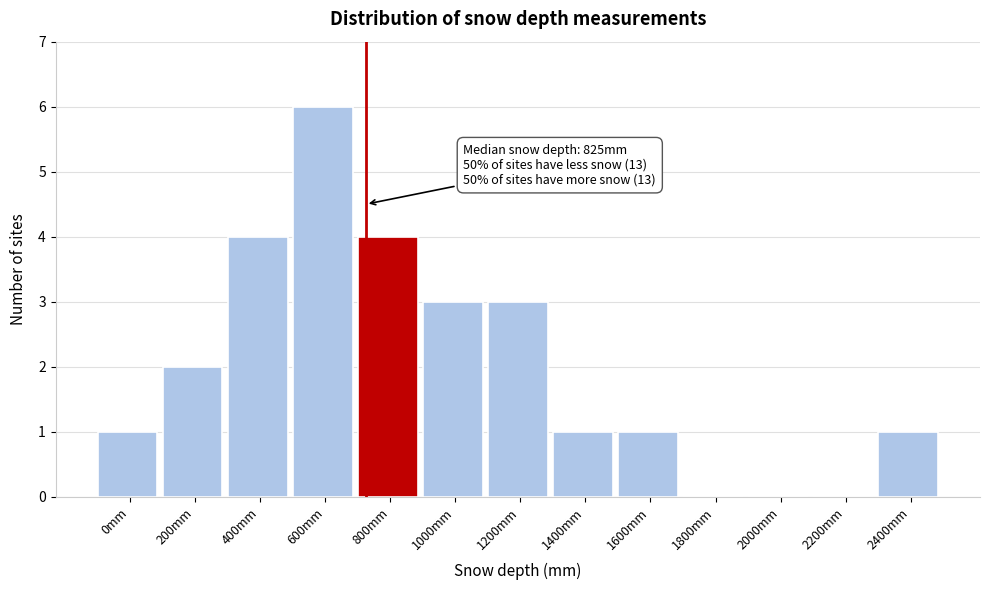

Reading right to left, what are all the values shown in this chart?

2400mm=1	2200mm=0	2000mm=0	1800mm=0	1600mm=1	1400mm=1	1200mm=3	1000mm=3	800mm=4	600mm=6	400mm=4	200mm=2	0mm=1